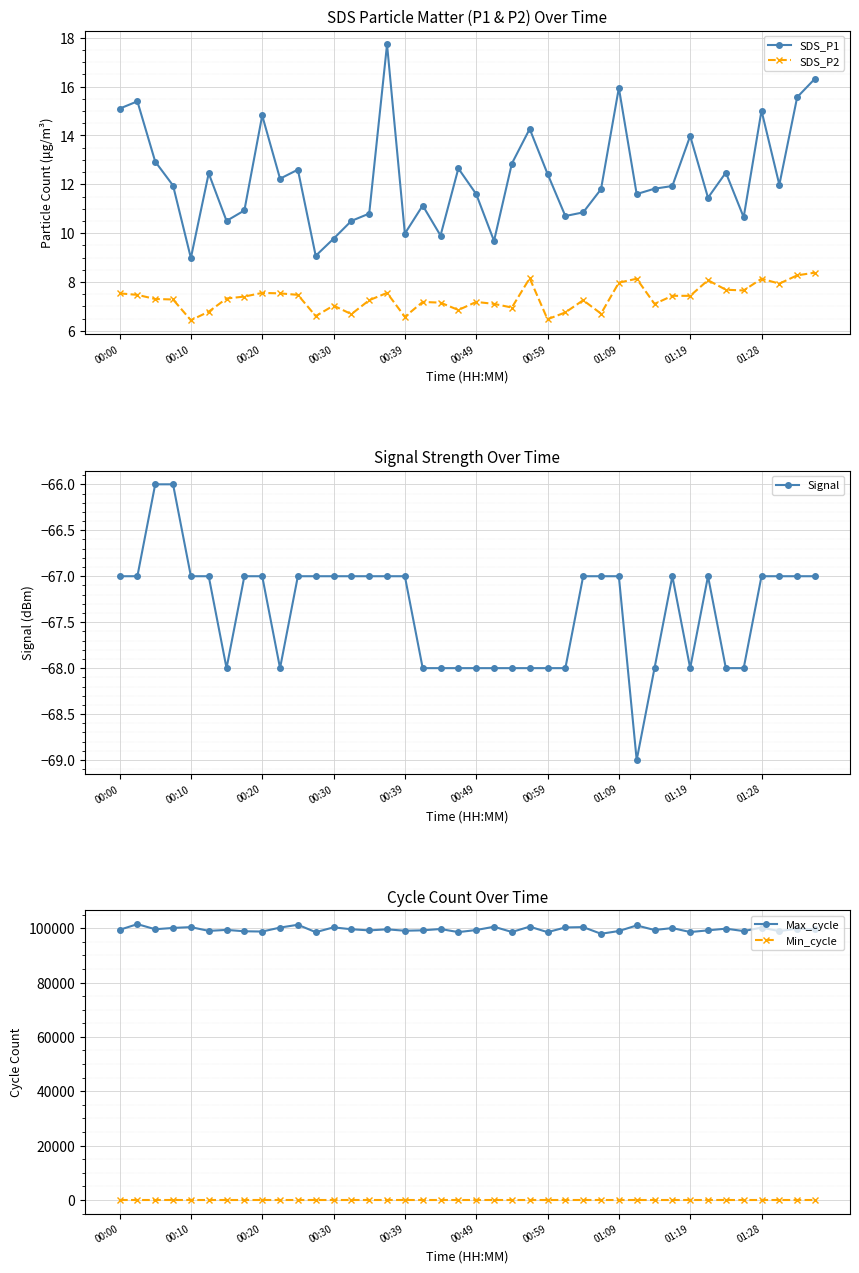

At how many categories does at least one series exceed 81153?

40